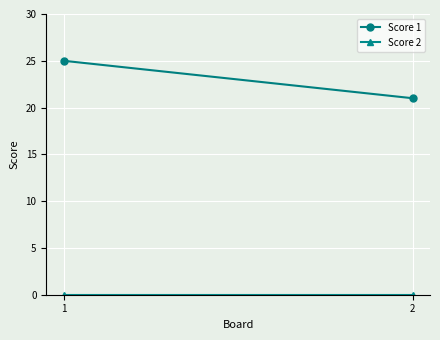

Reading left to right, what are all the values shown in this chart?

Score 1: 25	21
Score 2: 0	0